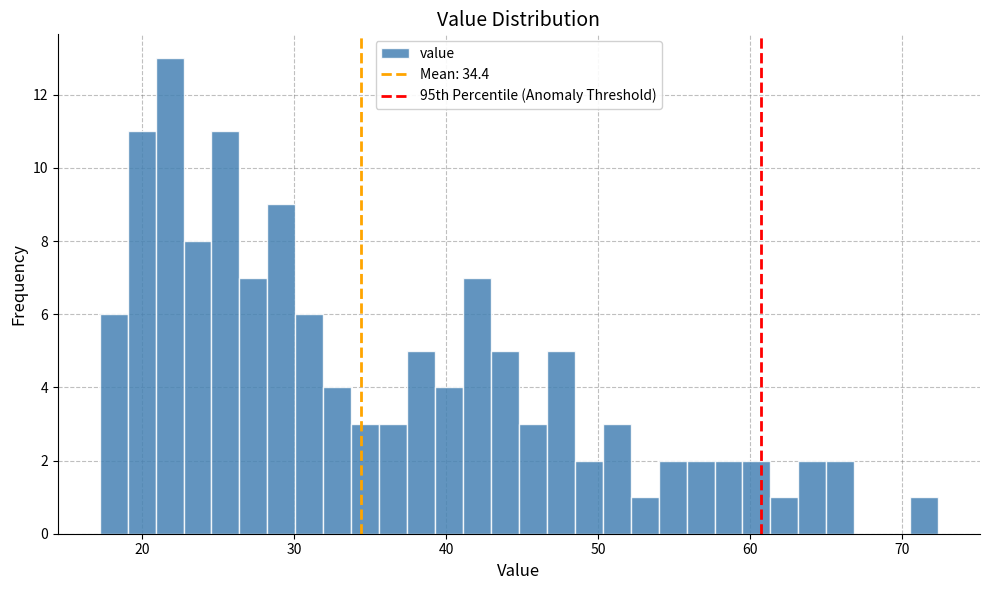

Read against the x-axis, roughly where is the centre of the tallest bar?

22